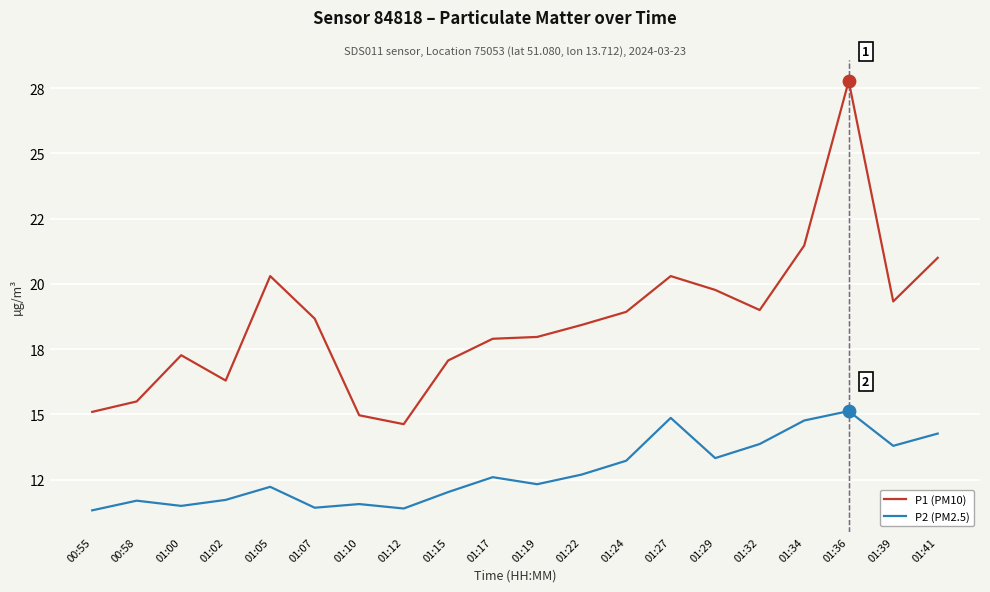

At which category is the sum across all series the highest?

01:36